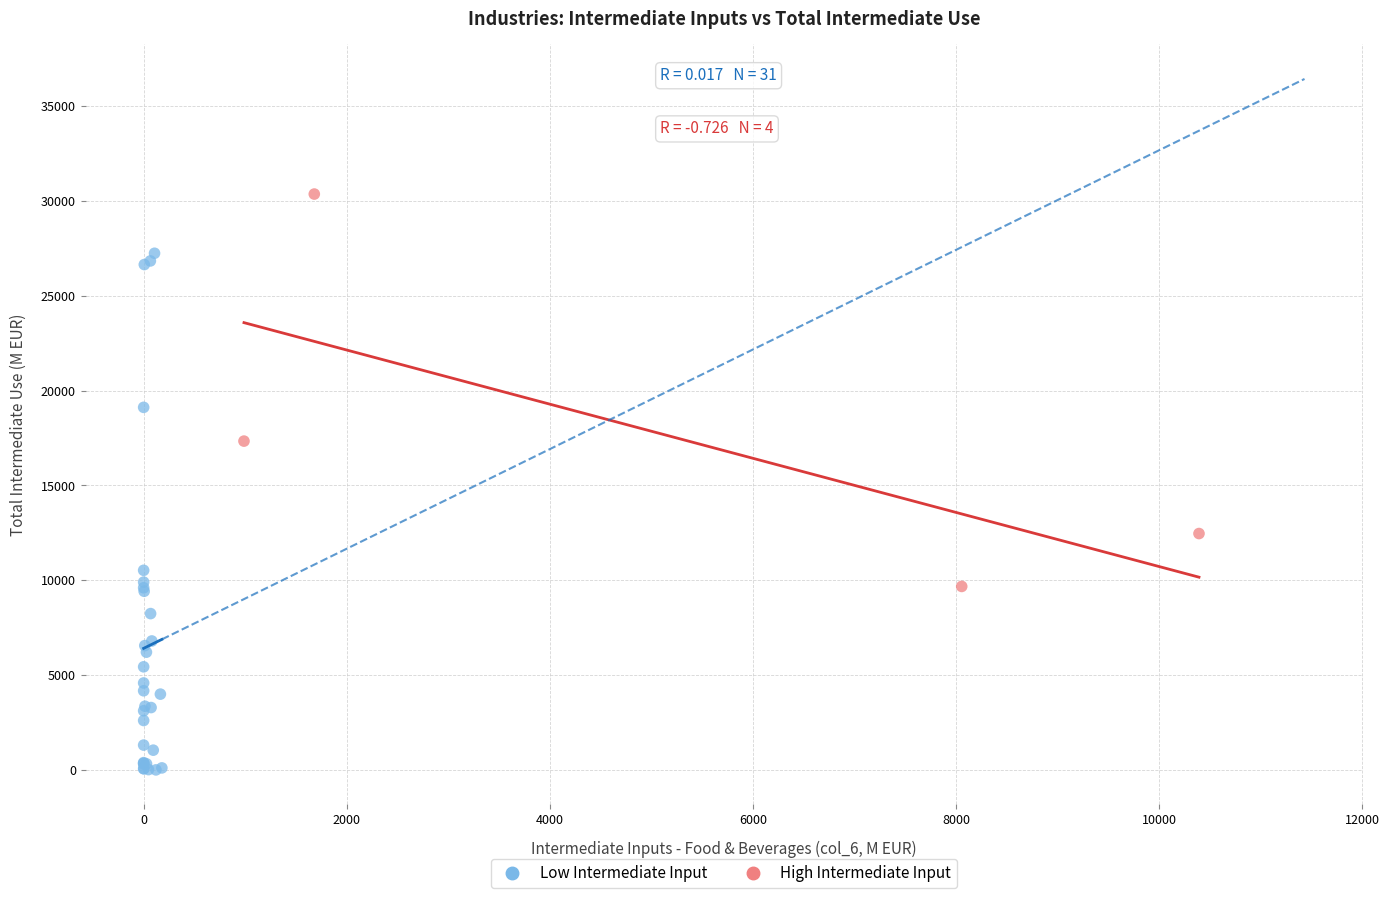

Which series has the largest Y range (max minus min)?

Low Intermediate Input